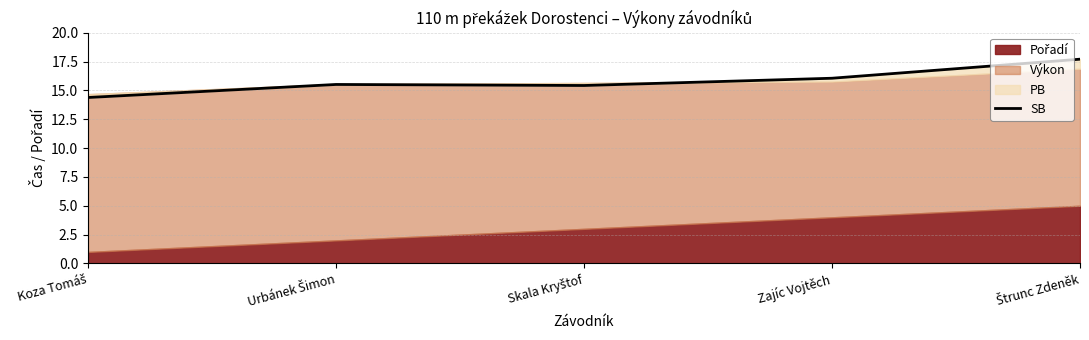

Reading left to right, what are all the values shown in this chart?

Koza Tomáš=14.4	Urbánek Šimon=15.5	Skala Kryštof=15.4	Zajíc Vojtěch=16.1	Štrunc Zdeněk=17.7